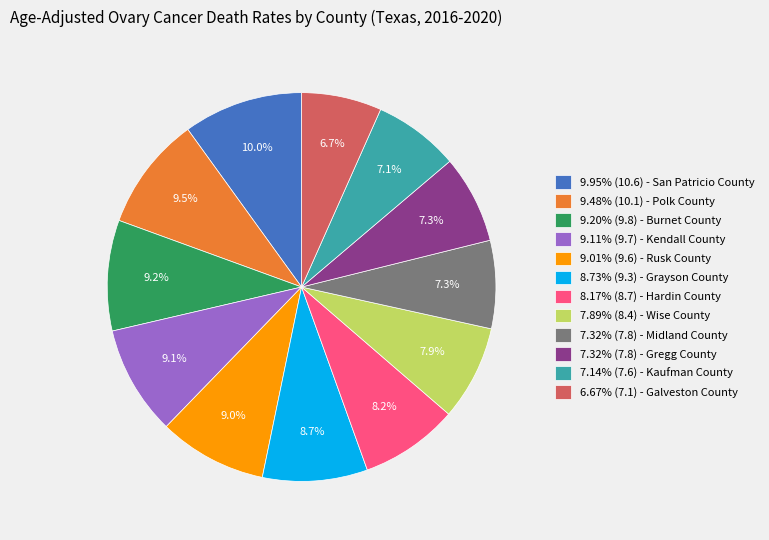

What is the total percentage of 9.95% (10.6) - San Patricio County and 7.32% (7.8) - Gregg County?

17.3%